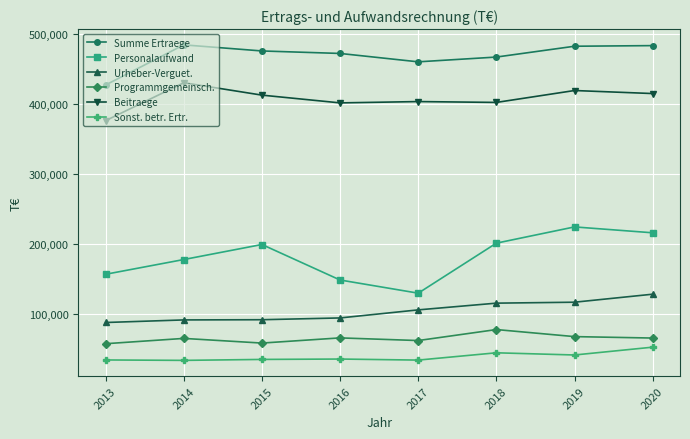

Is this an area chart (filled region under the line)?

No